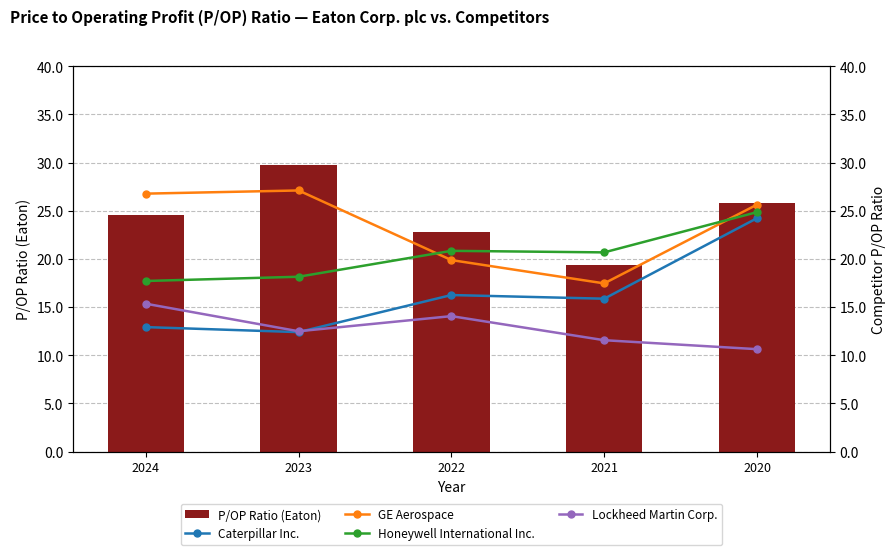

True or false: Caterpillar Inc. has a value of 12.4 at 2023.

True